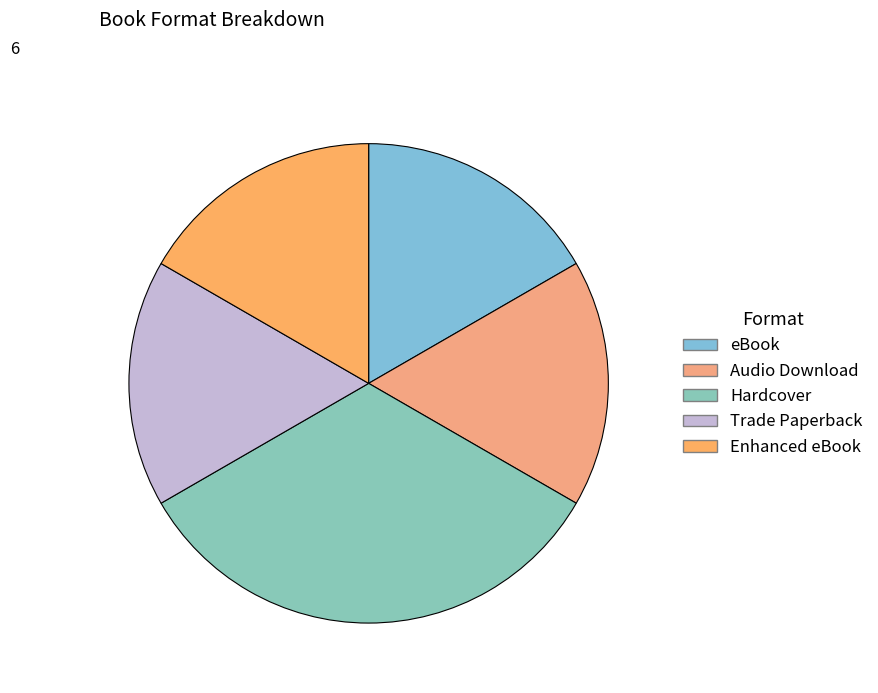

Approximately how many times larger is the value at eBook compared to Trade Paperback?

1.0